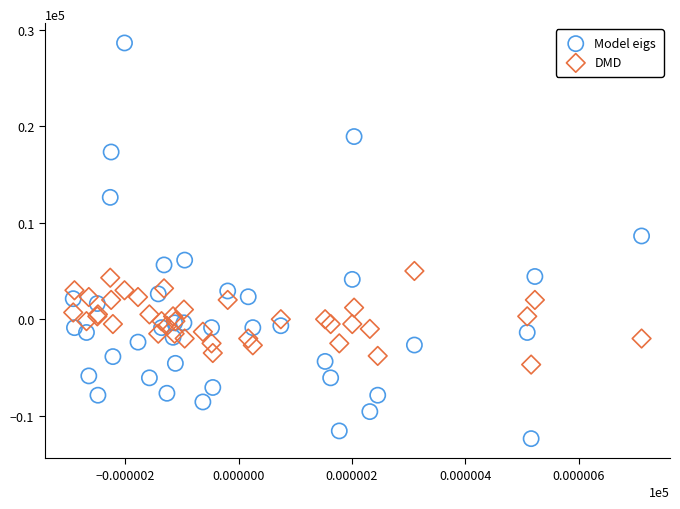

Which series reaches the maximum Y coordinate?

Model eigs